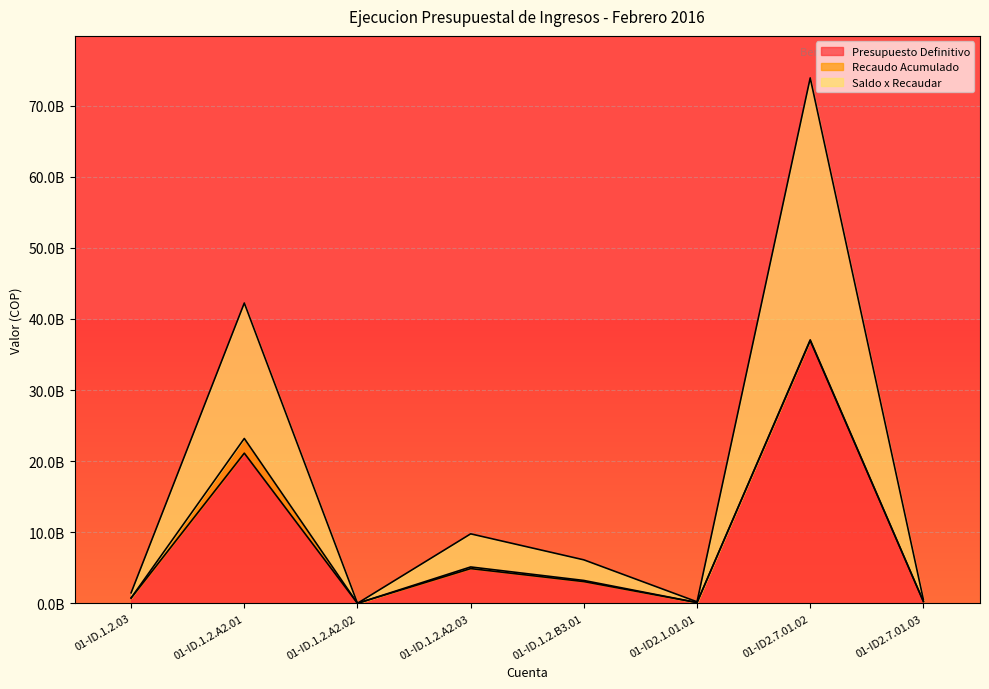

What is the sum of the Presupuesto Definitivo values at 01-ID.1.2.03 and 01-ID2.7.01.03?

995144897